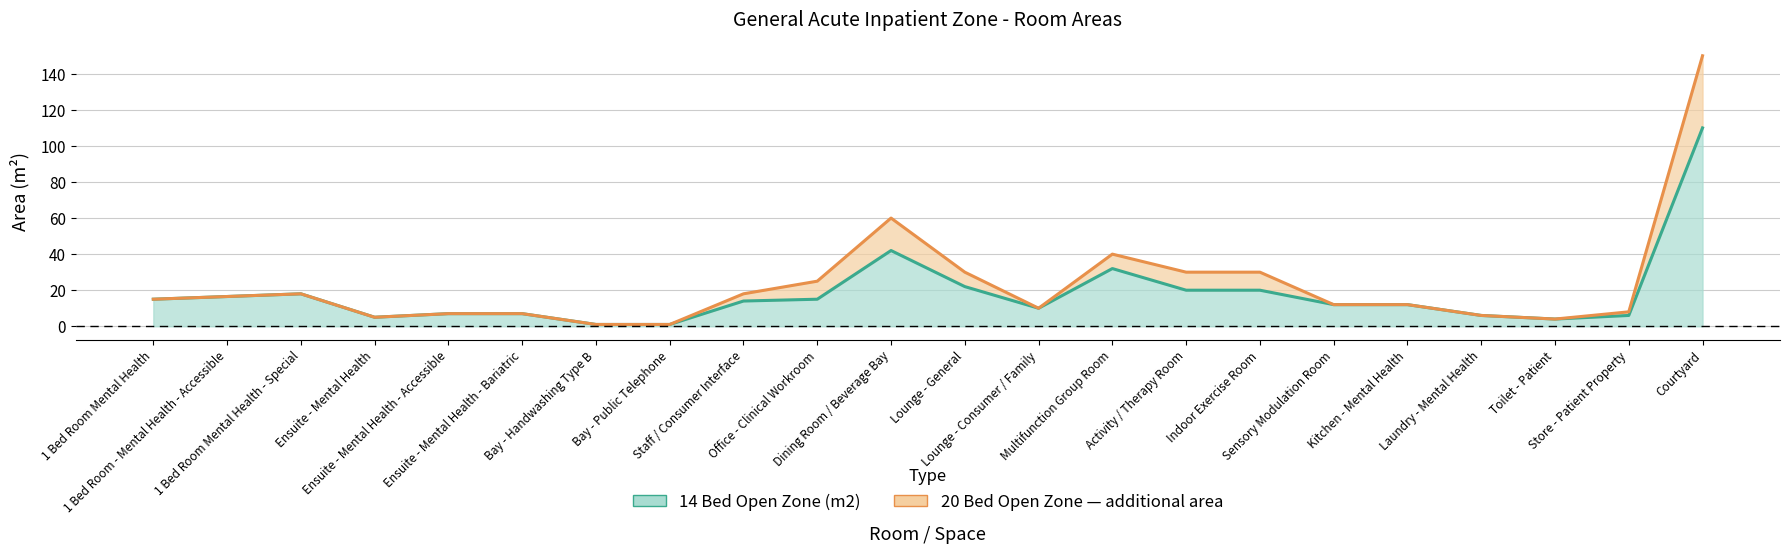

True or false: 14 Bed Open Zone (m2) has a value of 7.0 at Ensuite - Mental Health - Bariatric.

True